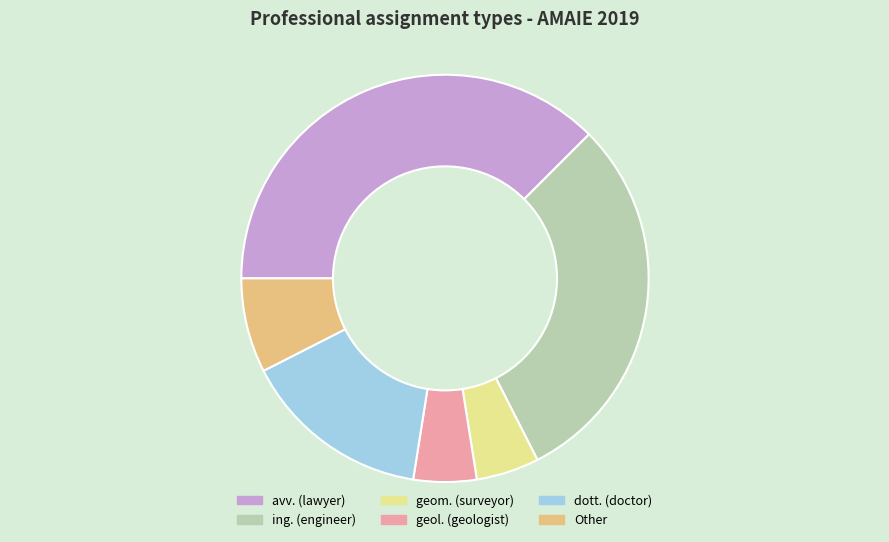

Approximately how many times larger is the value at dott. (doctor) compared to geom. (surveyor)?

3.0